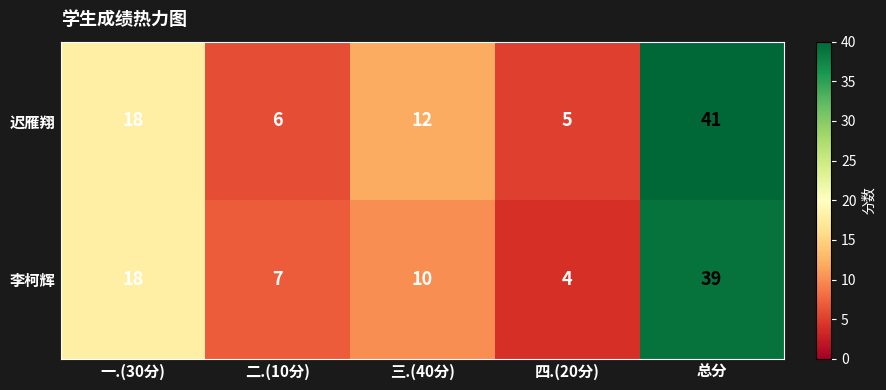

What is the sum of all 李柯辉 values?

78